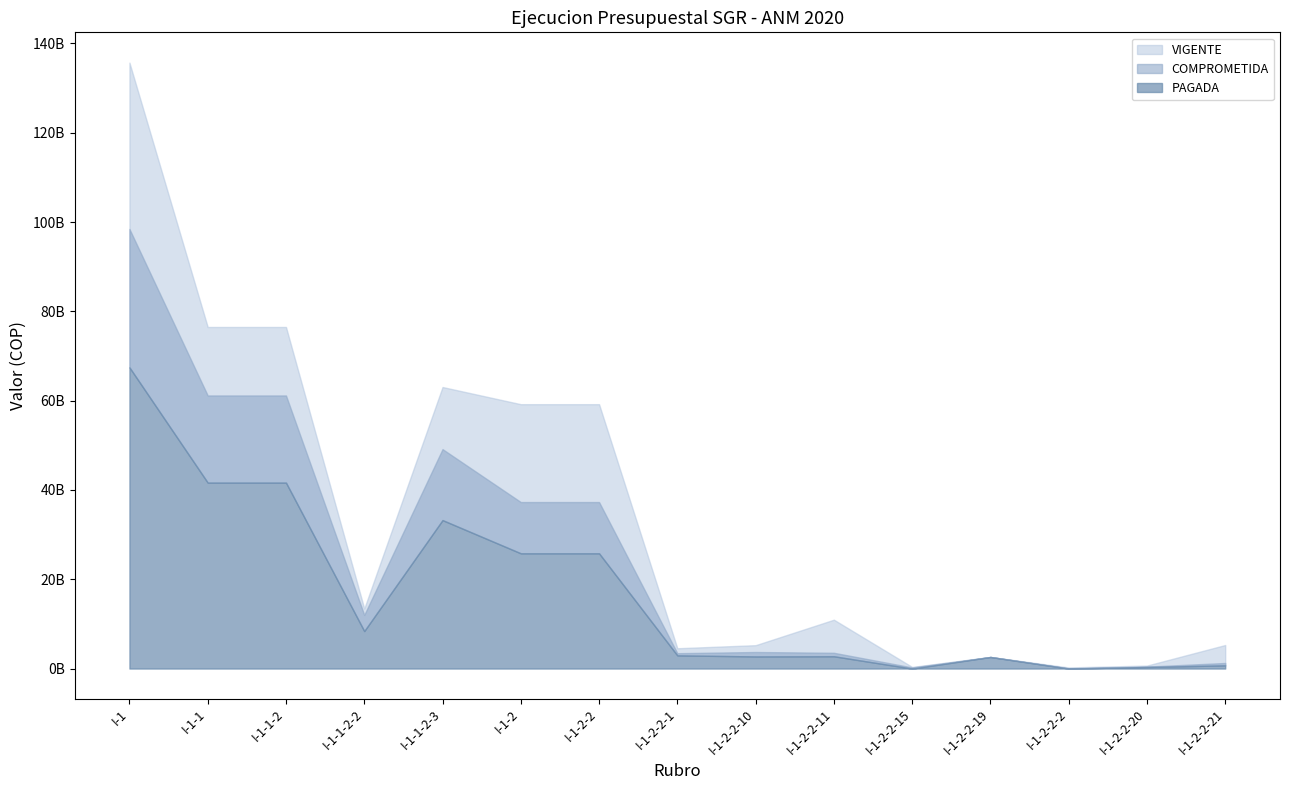

True or false: PAGADA and VIGENTE intersect in this chart.

False